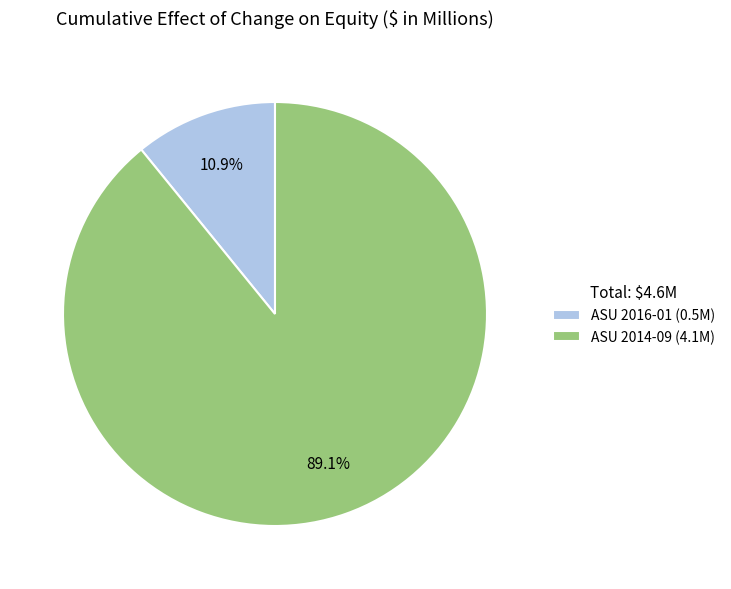

Combined, do ASU 2016-01 (0.5M) and ASU 2014-09 (4.1M) account for over 50%?

Yes